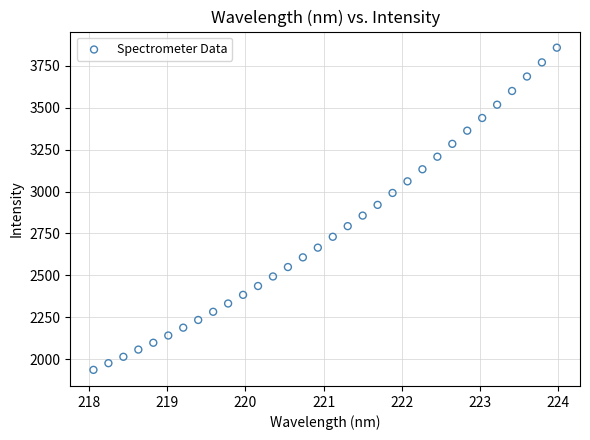

What is the range of X values (max minus min)?

5.9